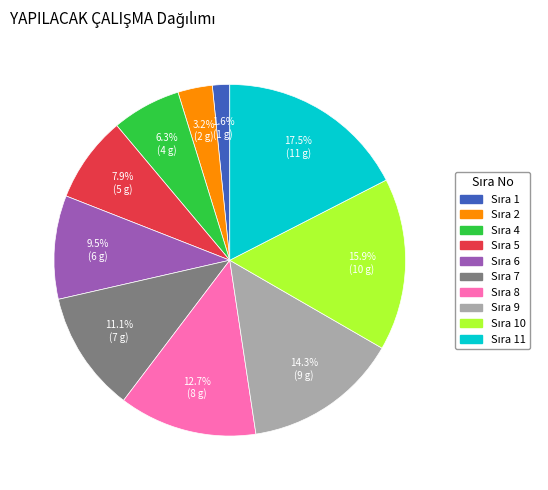

To the nearest percent, what is the difference between the largest and smallest slice percentages?

16%